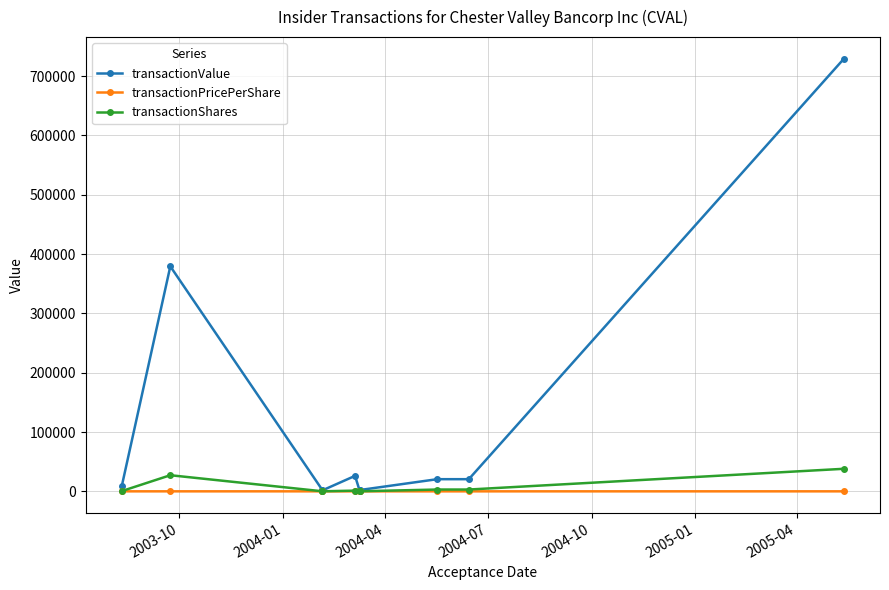

True or false: transactionShares and transactionValue intersect in this chart.

False